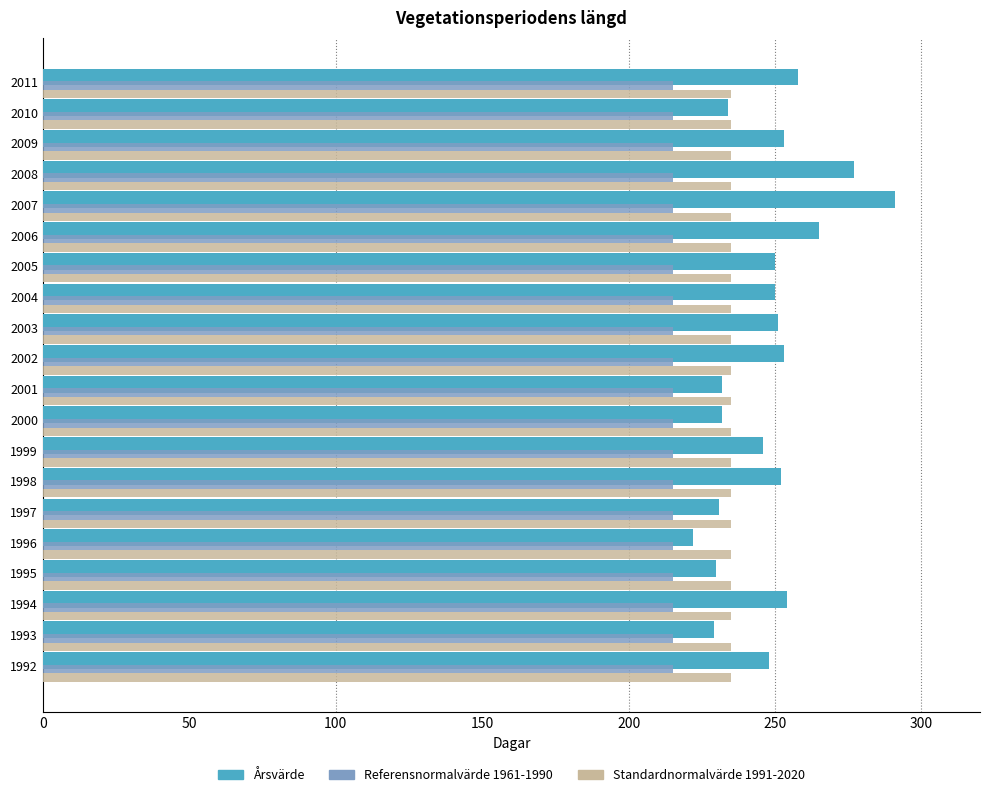

What is the maximum value for Standardnormalvärde 1991-2020?

235